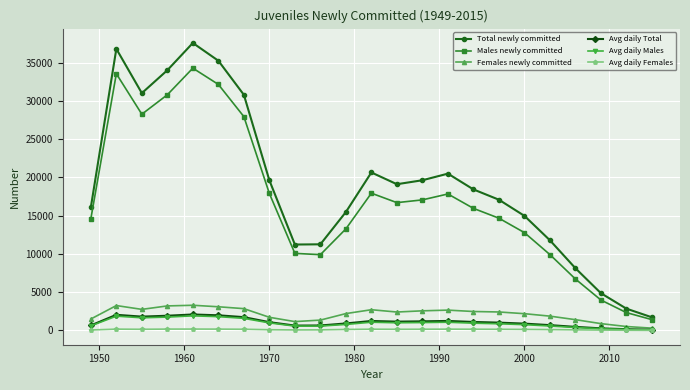

True or false: Avg daily Females and Males newly committed intersect in this chart.

False